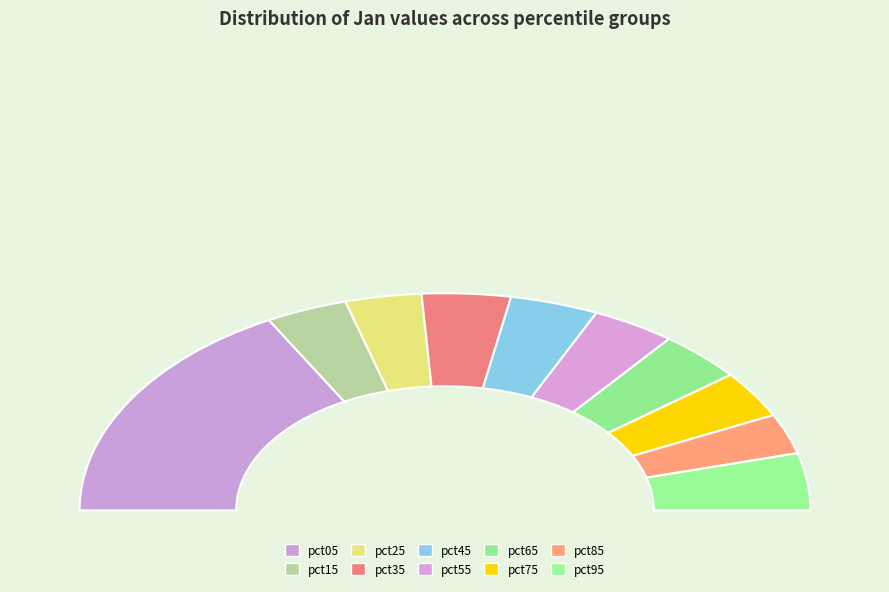

To the nearest percent, what percentage of the pie is pct35?

8%